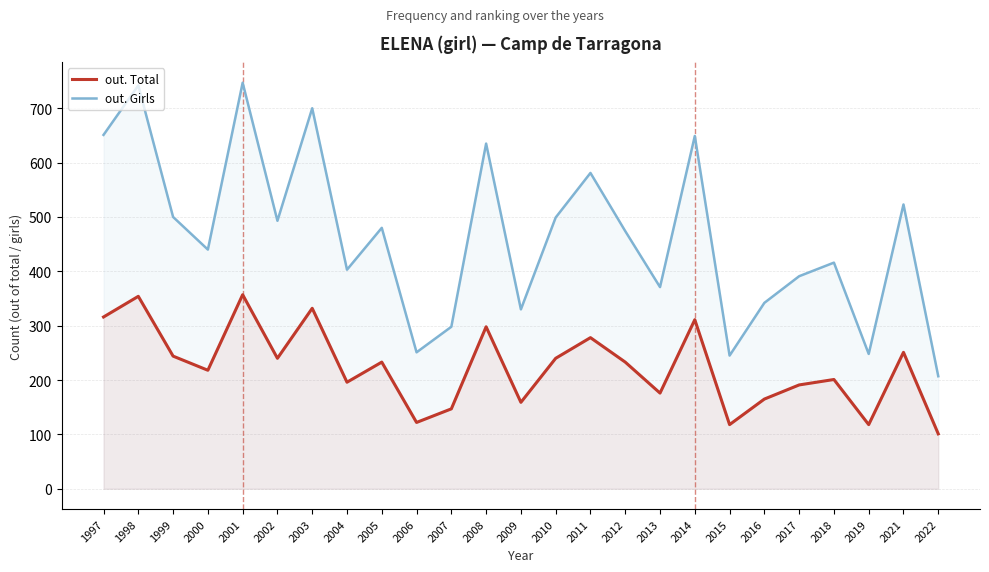

How many interior local peaks does the out. Total series have?

9